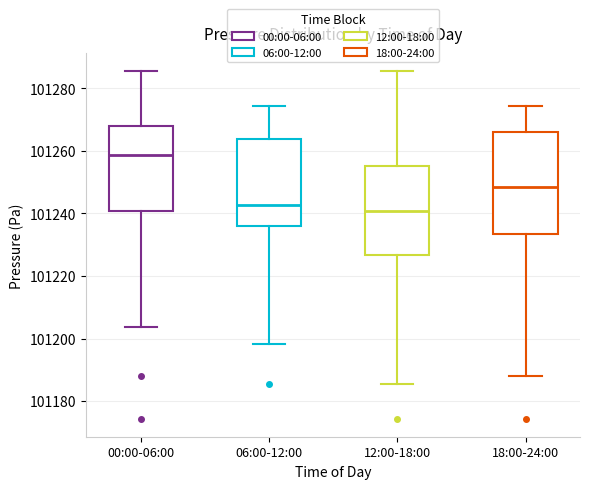

Comparing the boxes themselves (not the whiskers), which one is the tallest?

18:00-24:00